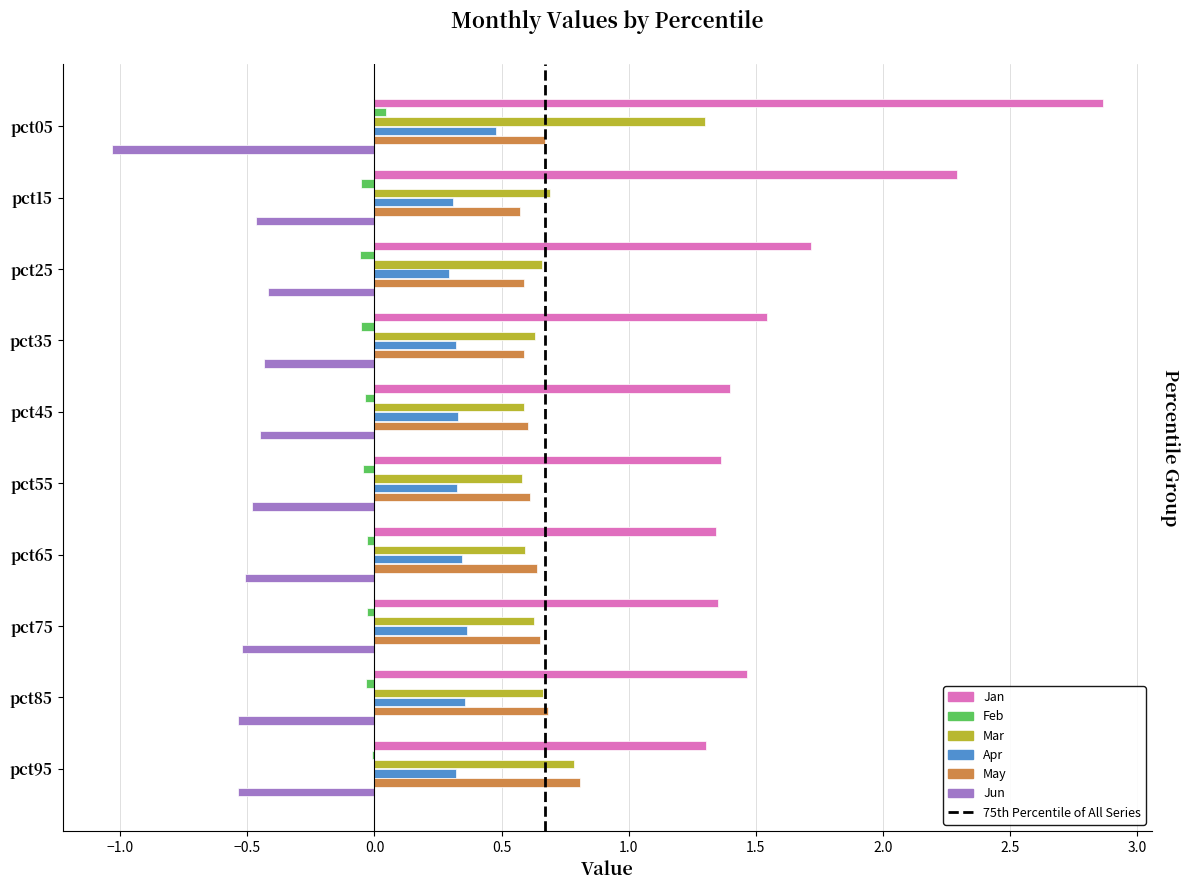

The Feb series shows -0.0 at pct85. True or false?

True